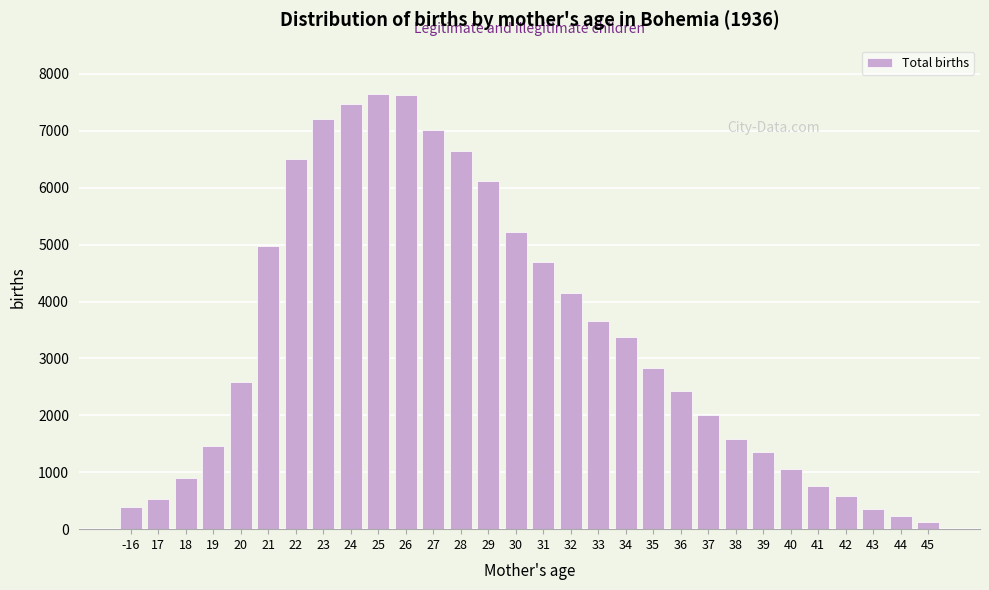

What is the change in value from -16 to 29?

+5714